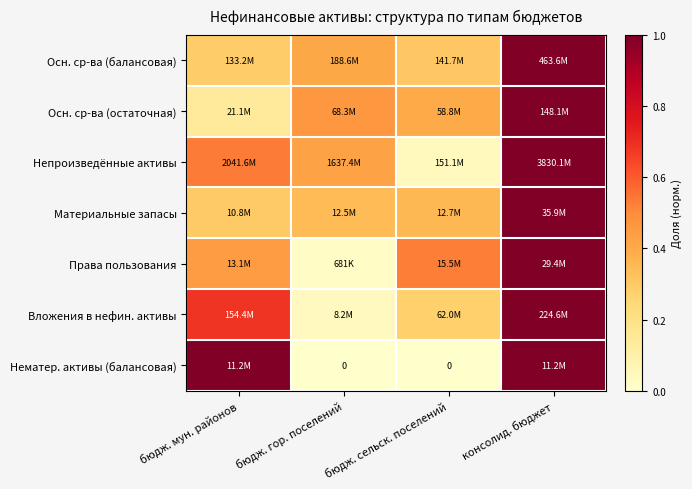

What is the sum of the Вложения в нефин. активы values at бюдж. мун. районов and бюдж. гор. поселений?

0.7